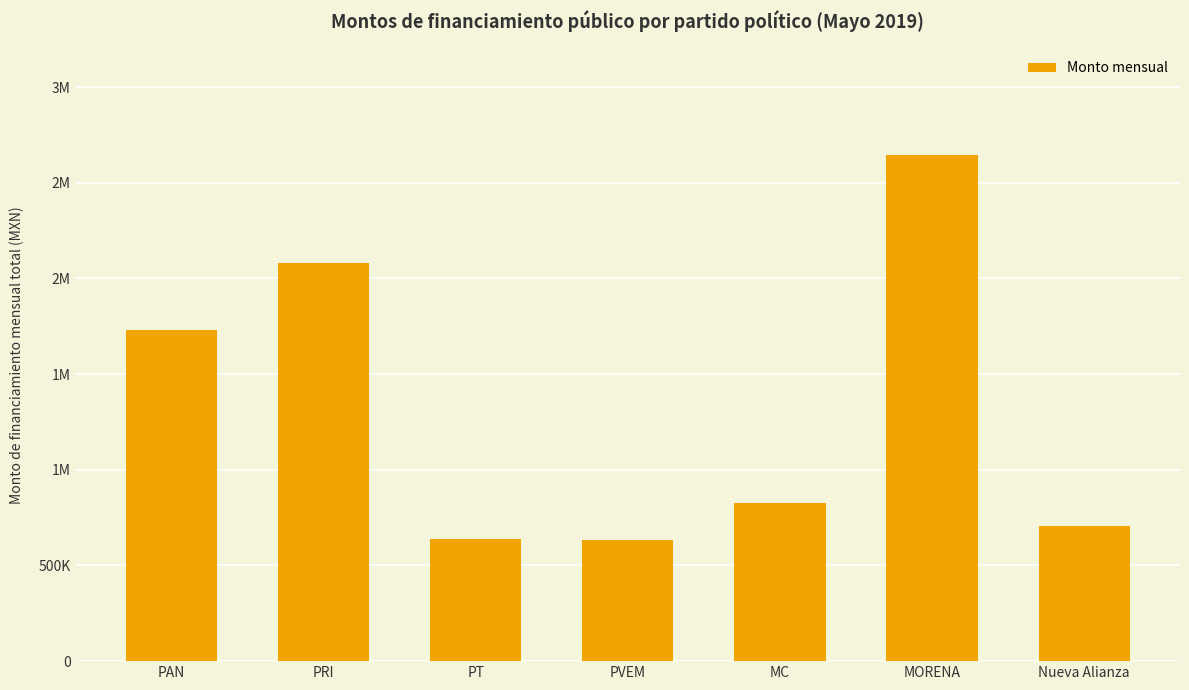

Rank the categories by value from highest to lowest.

MORENA, PRI, PAN, MC, Nueva Alianza, PT, PVEM